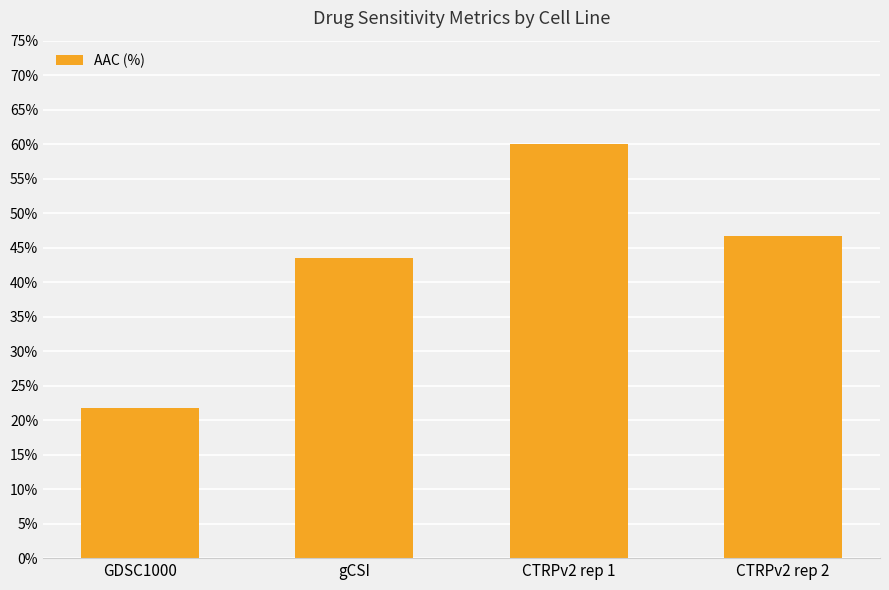

What is the greatest value displayed?

60.0